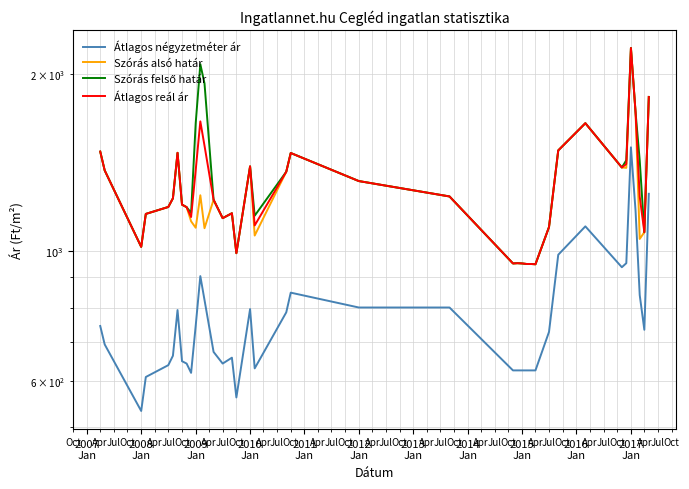

What is the difference between the maximum and minimum values in the Szórás felső határ series?

1267